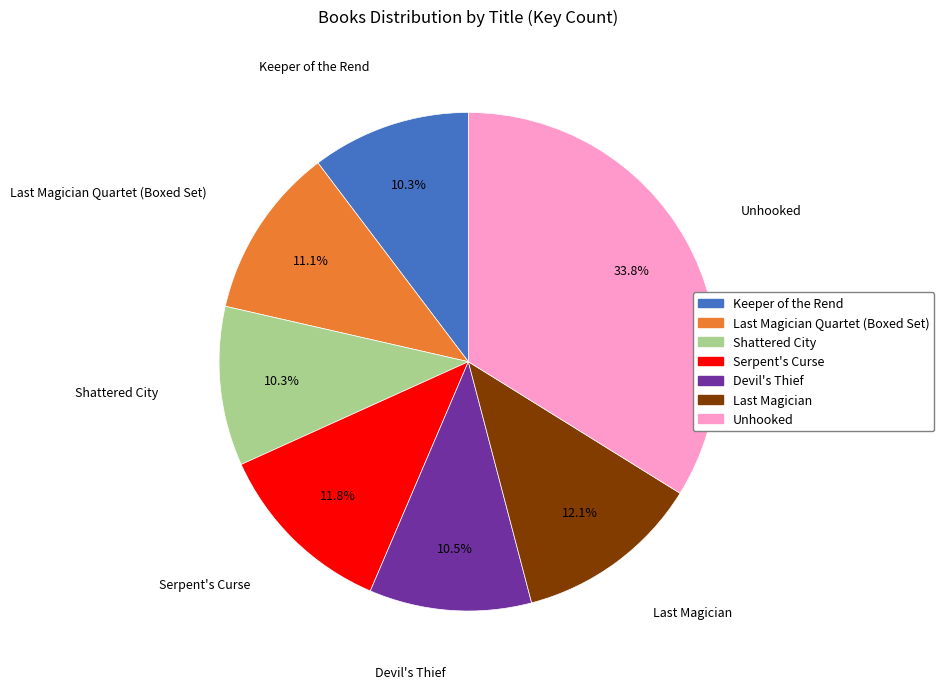

Is there any slice that represents more than half of the pie?

No